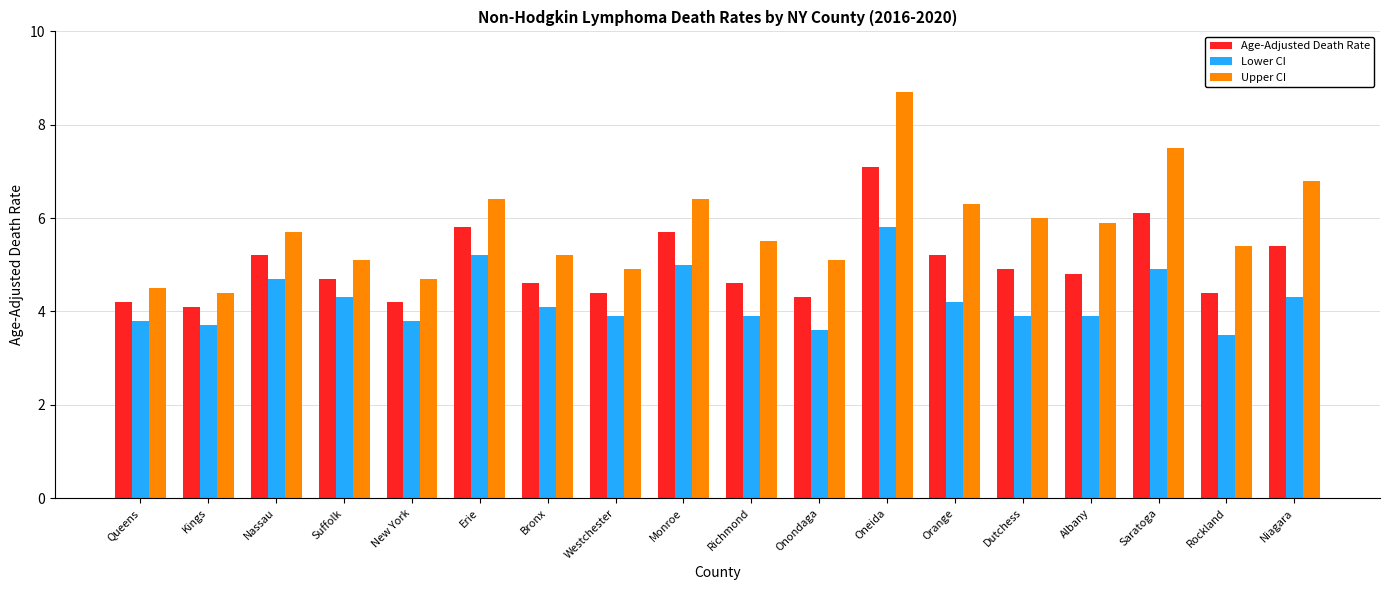

What is the approximate value of Lower CI at Queens?

3.8